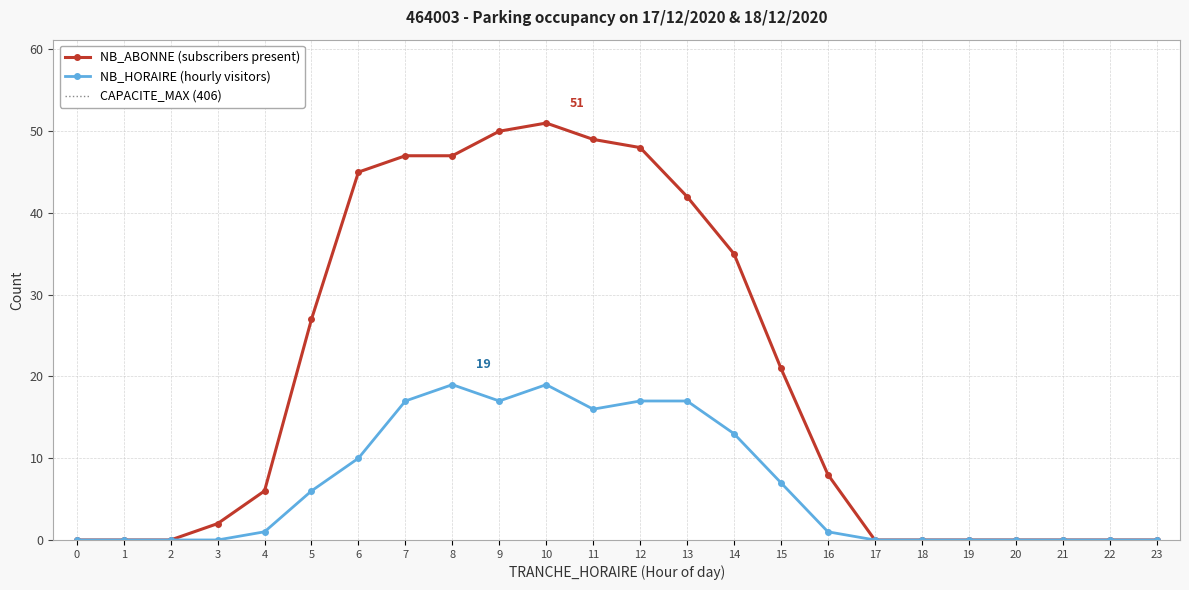

At which category does NB_HORAIRE reach its first local peak?

8